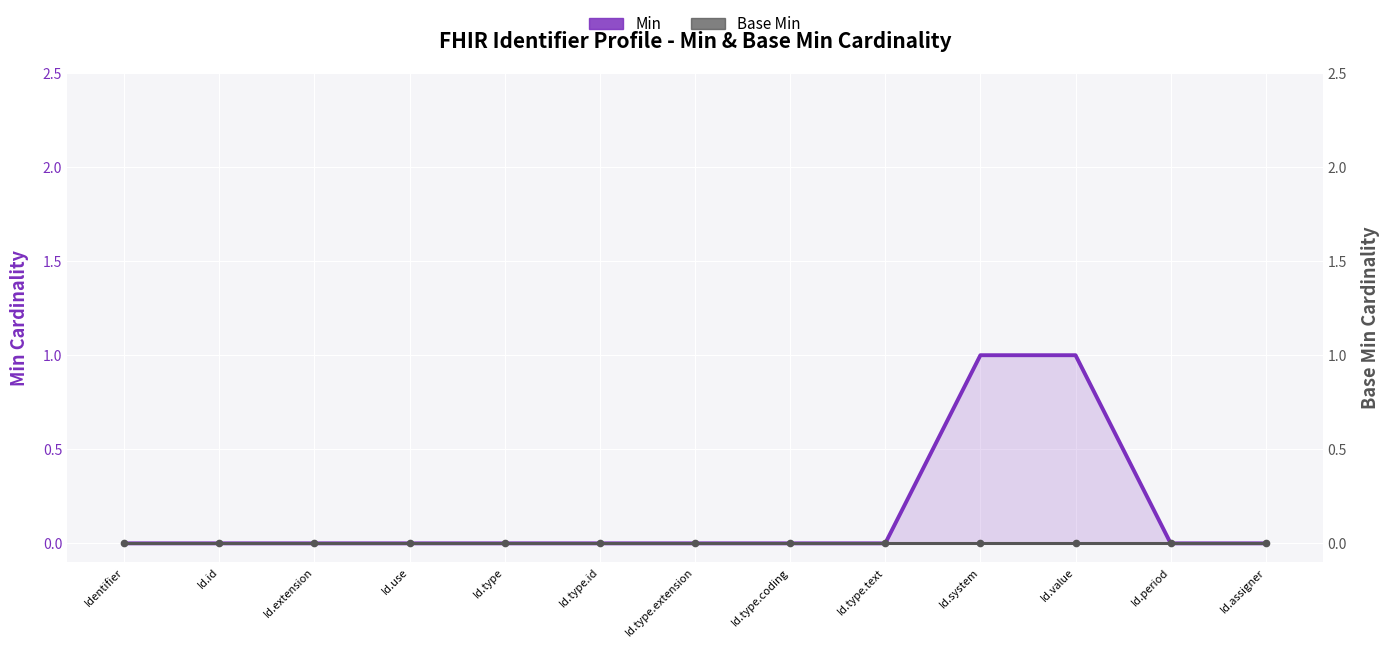

At which category is the sum across all series the highest?

Id.system